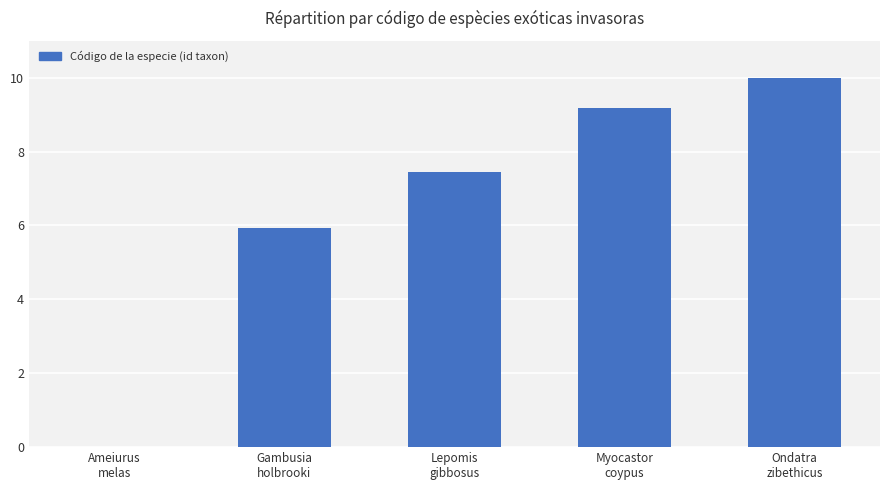

Reading left to right, list all the values displayed in this chart.

0.0	5.9	7.4	9.2	10.0